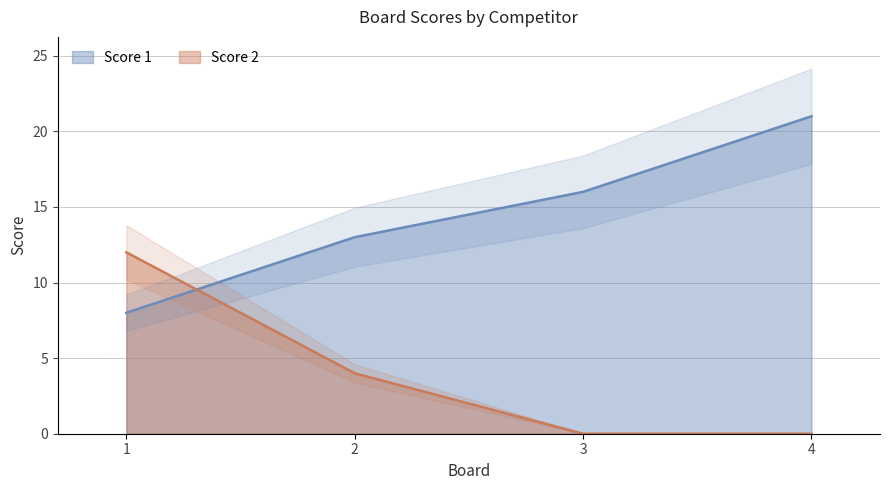

List the series in order of their overall mean, lowest first.

Score 2, Score 1